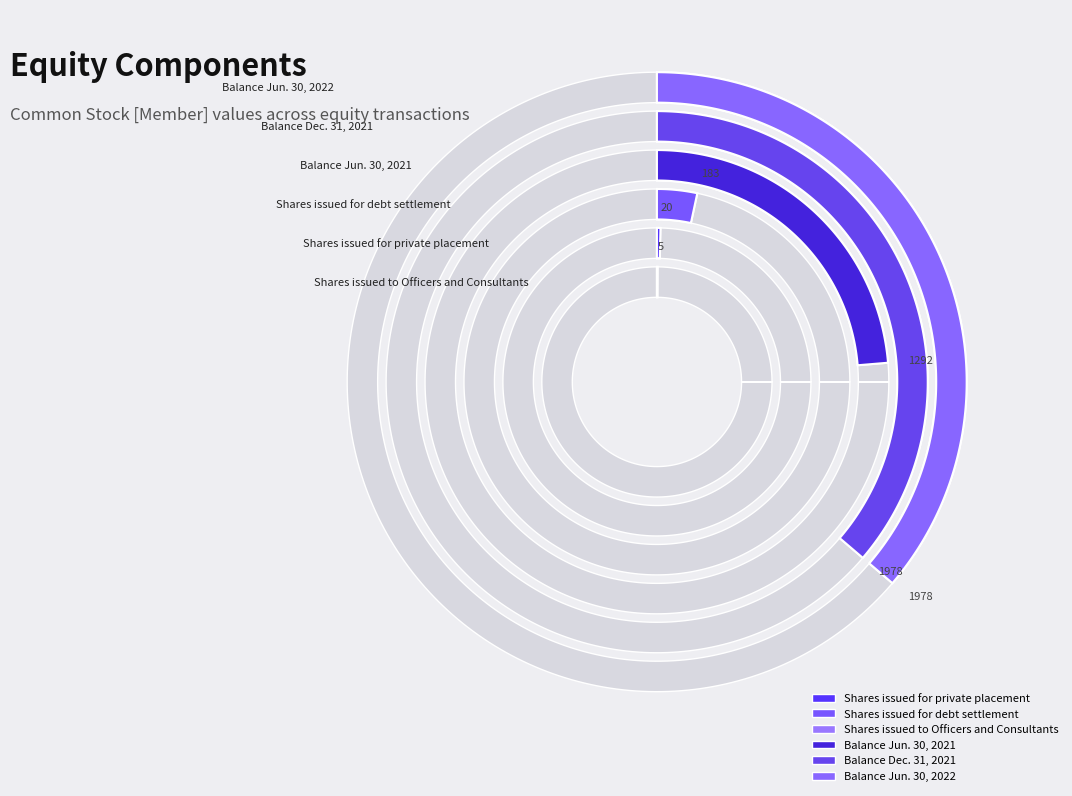

To the nearest percent, what is the difference between the largest and smallest slice percentages?

36%